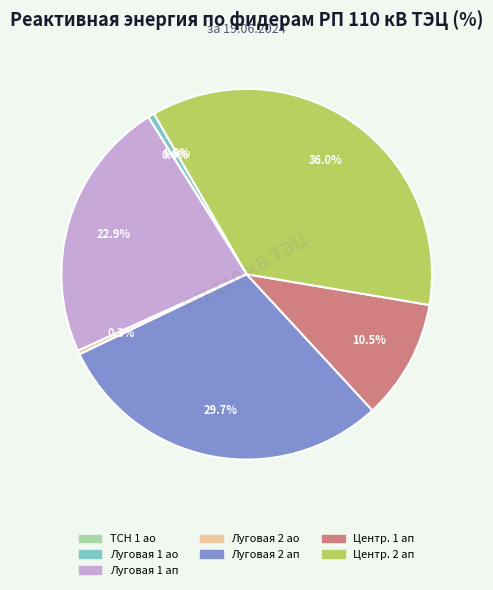

Does any single category account for the majority?

No